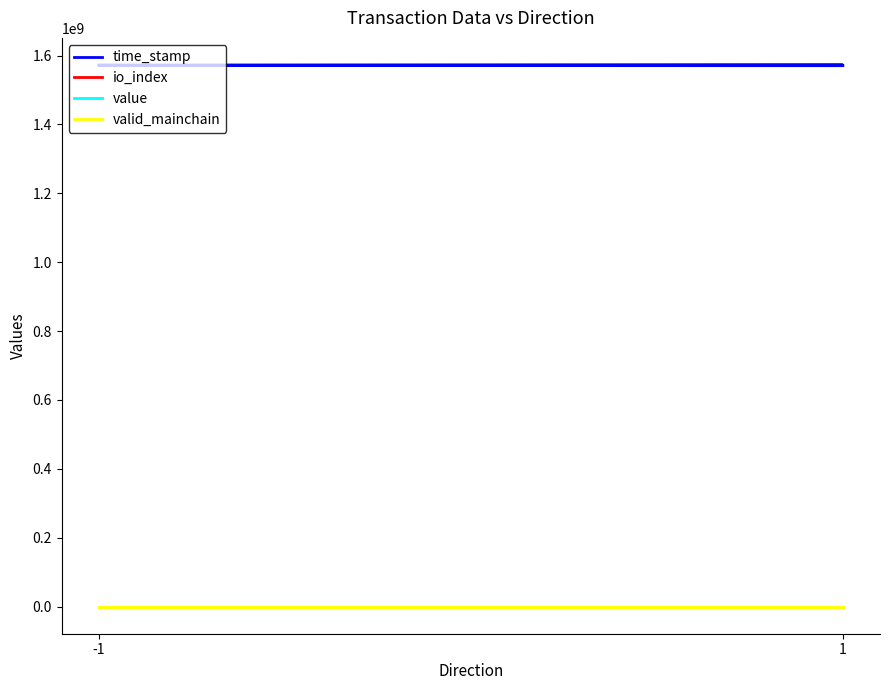

What is the minimum value for io_index?

1.0